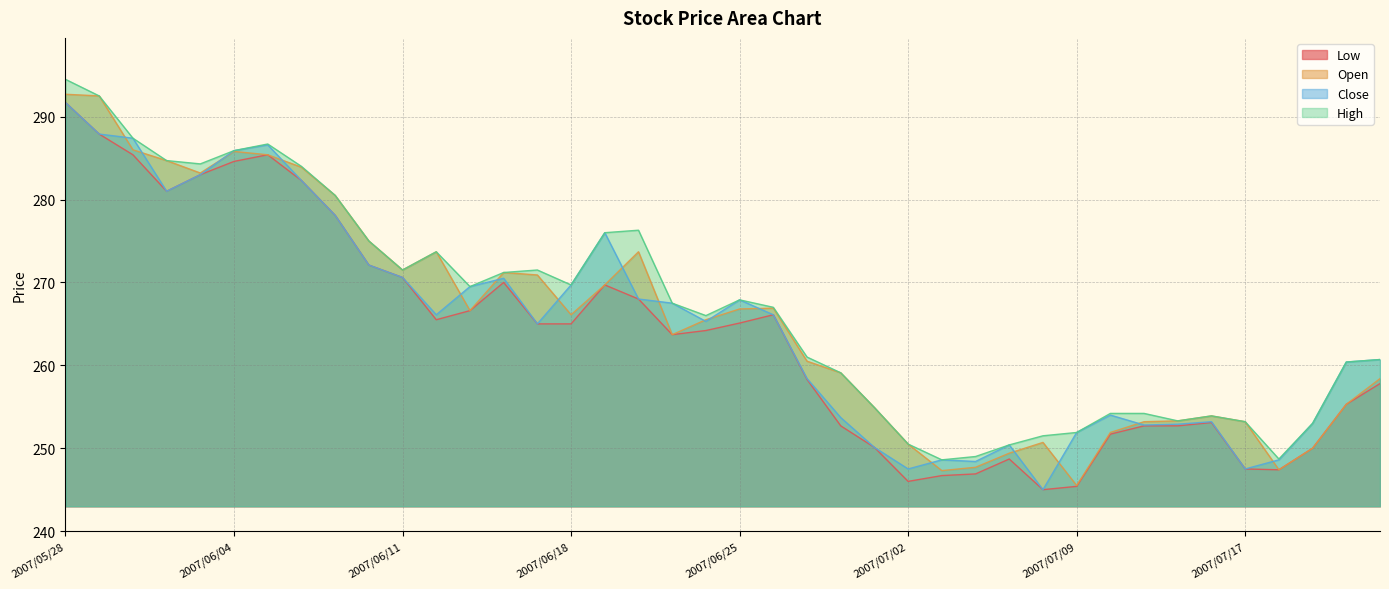

What is the difference between the highest and lowest values at 2007/07/17?

5.7